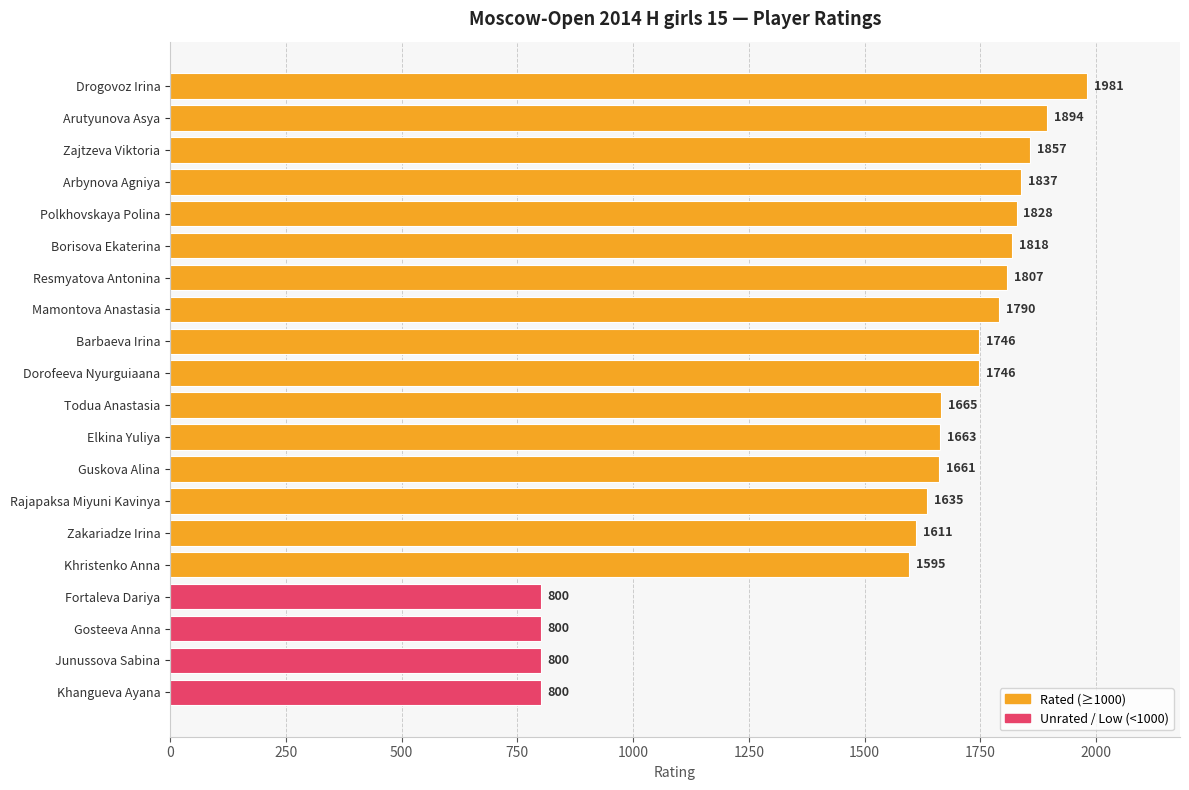

What is the maximum value shown in the chart?

1981